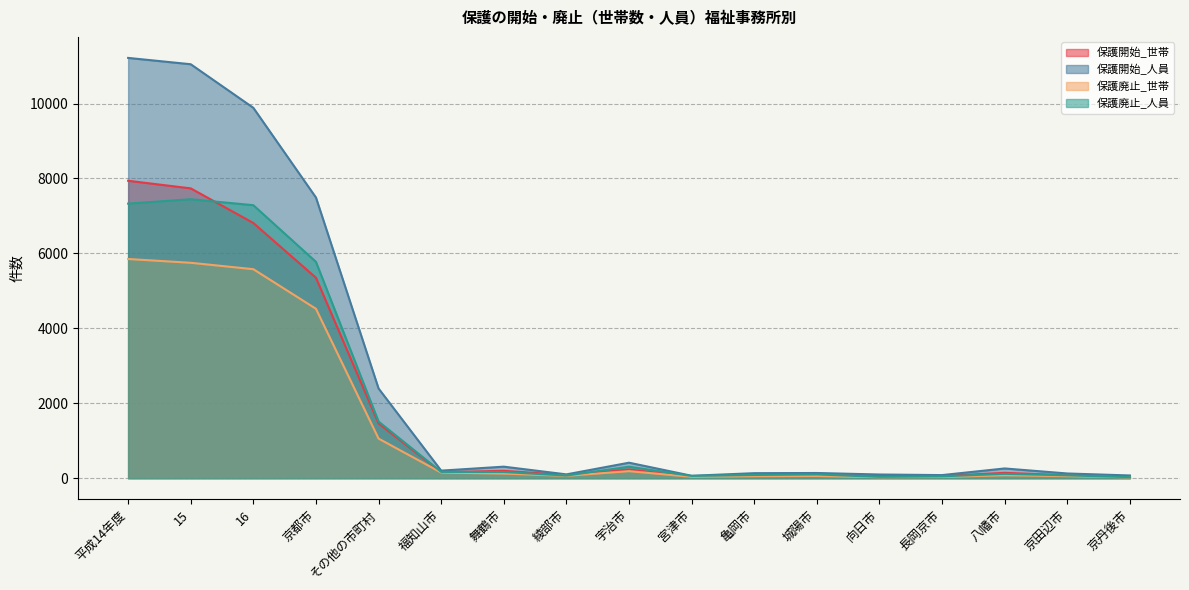

Which category has the highest value in the 保護廃止_人員 series?

15